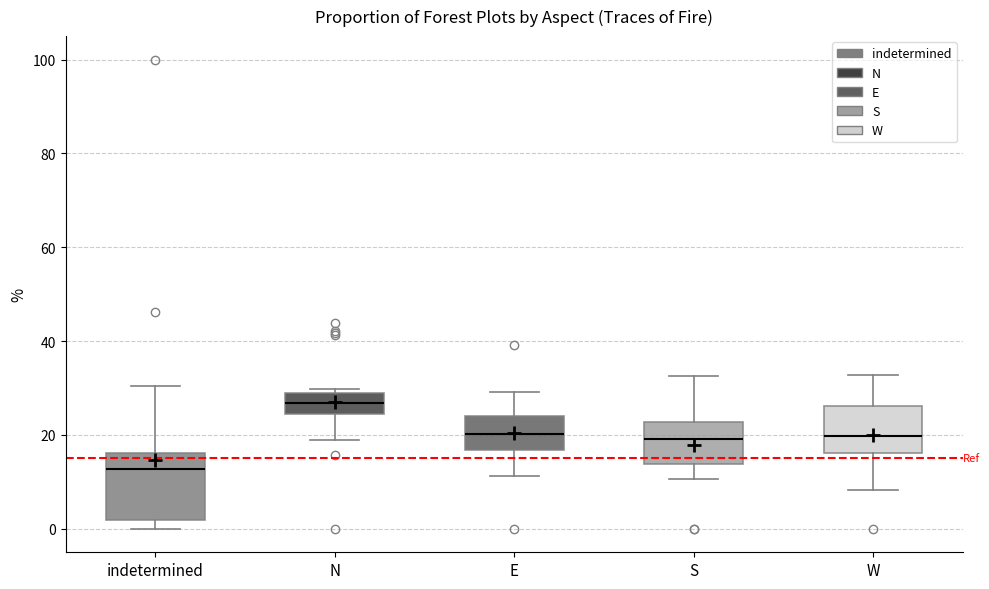

Comparing the boxes themselves (not the whiskers), which one is the tallest?

indetermined